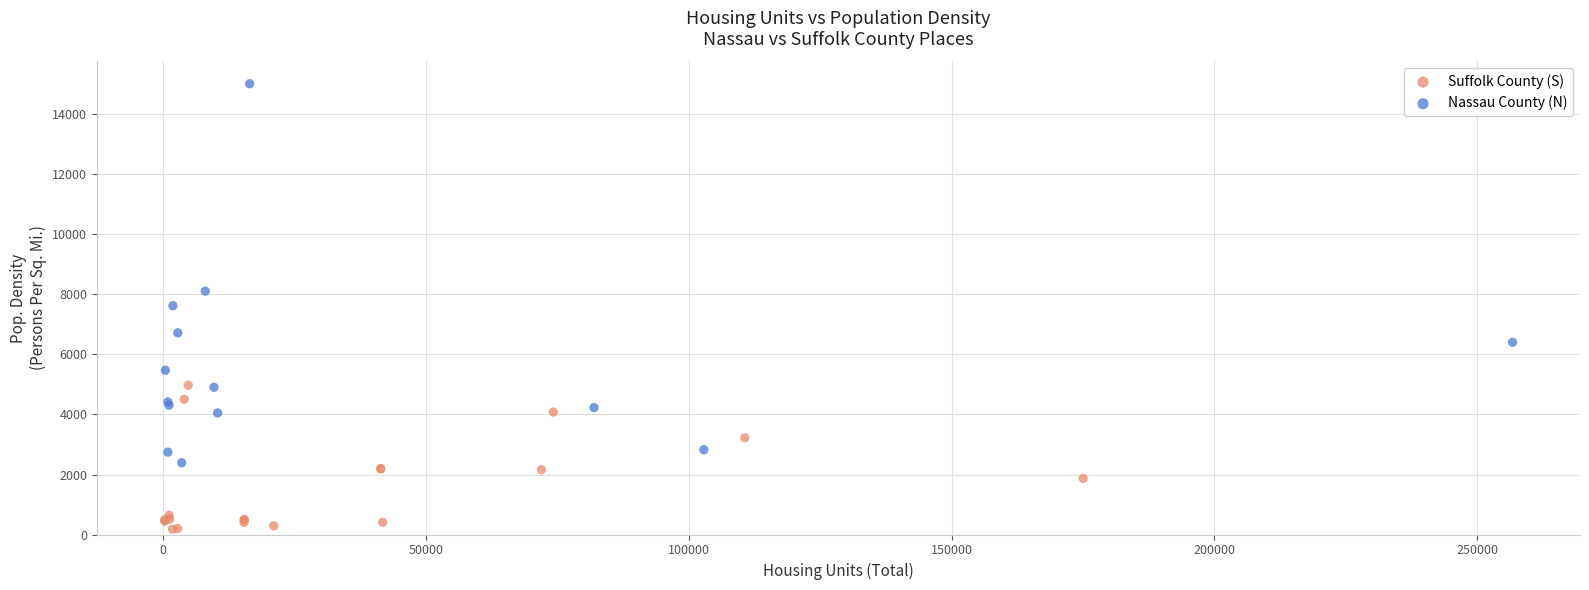

Which series has the largest Y range (max minus min)?

Nassau County (N)